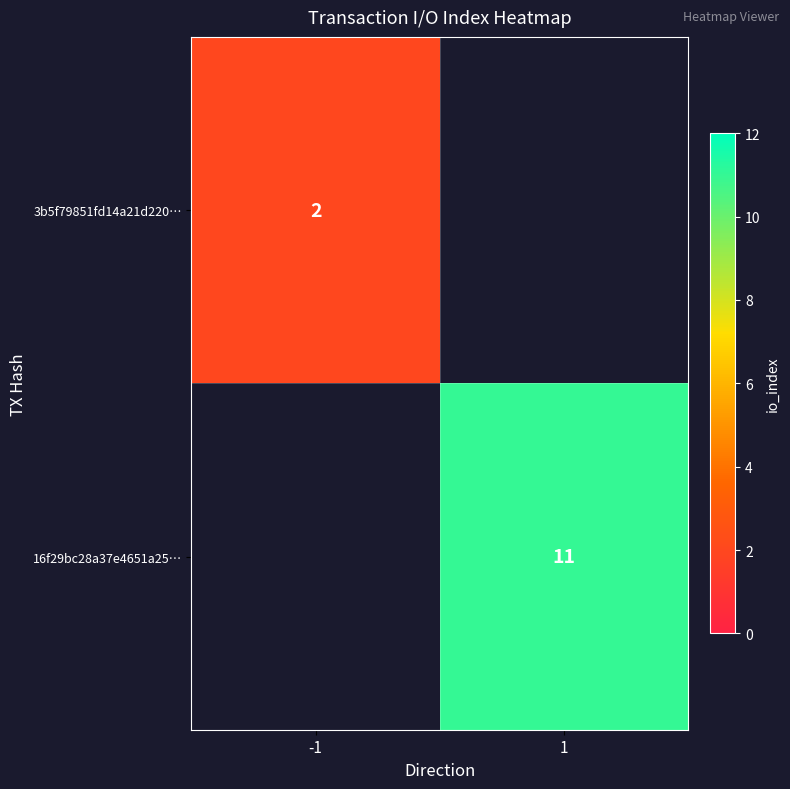

The value of 16f29bc28a37e4651a25… at 1 is 16. True or false?

False